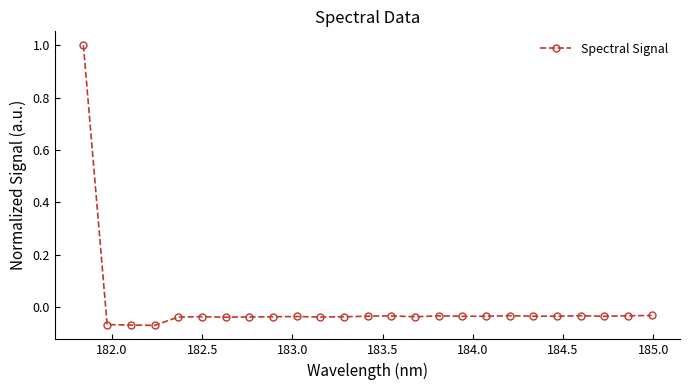

What is the sum of all values?

0.1